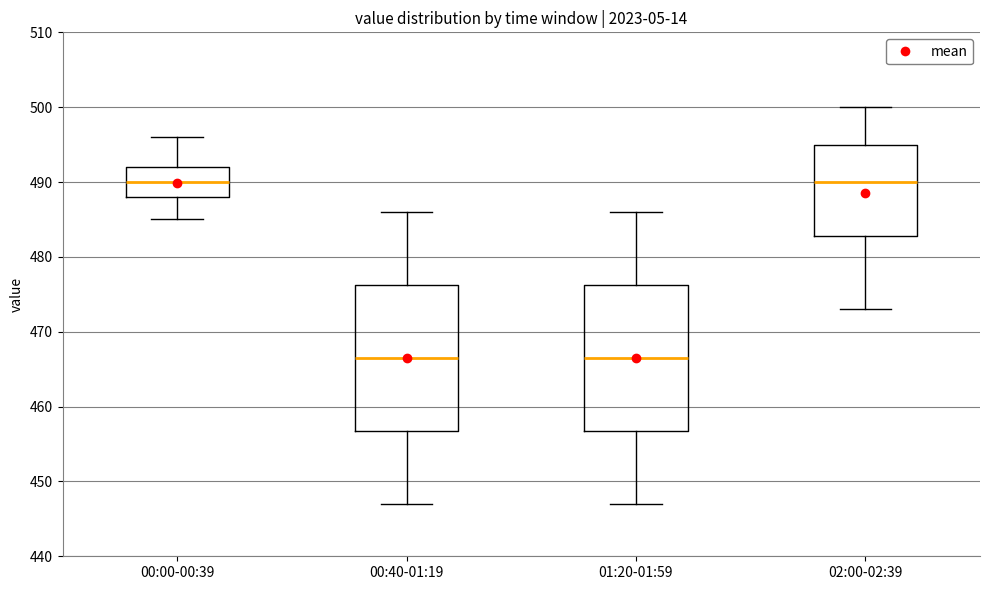

Reading left to right, read every box against the y-axis: the position of its median line, the range the box covers, and the ends of its whiskers. The values are not printed on the chart, so give them approximately, as read against the axis.

00:00-00:39: median 490, box 488 to 492, whiskers 485 to 496
00:40-01:19: median 467, box 457 to 476, whiskers 447 to 486
01:20-01:59: median 467, box 457 to 476, whiskers 447 to 486
02:00-02:39: median 490, box 483 to 495, whiskers 473 to 500